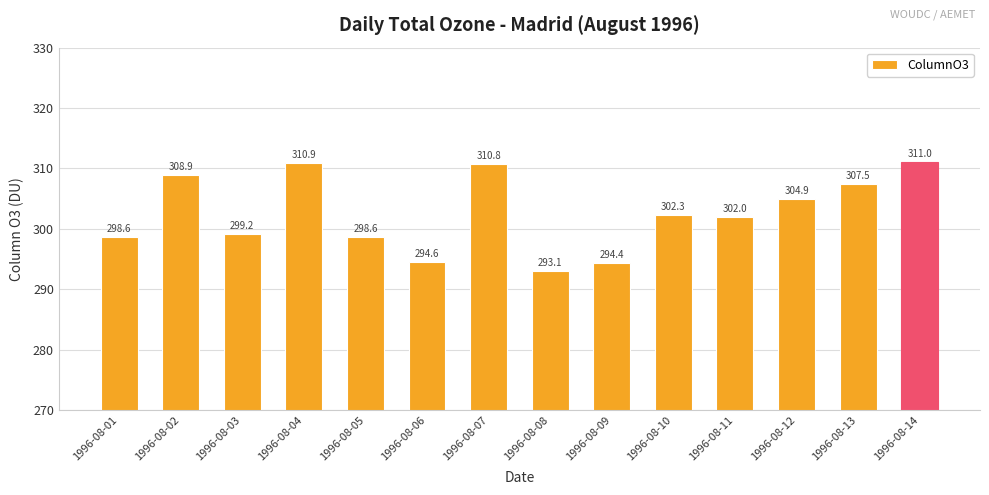

At which label is the value closest to 302?

1996-08-11